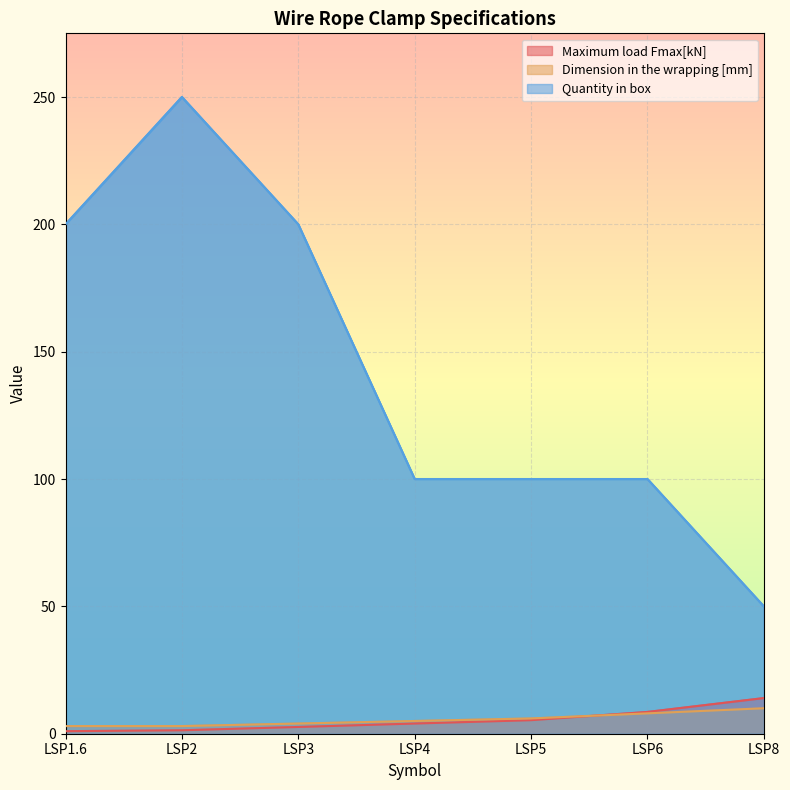

List the series in order of their peak value, highest first.

Quantity in box, Maximum load Fmax[kN], Dimension in the wrapping [mm]